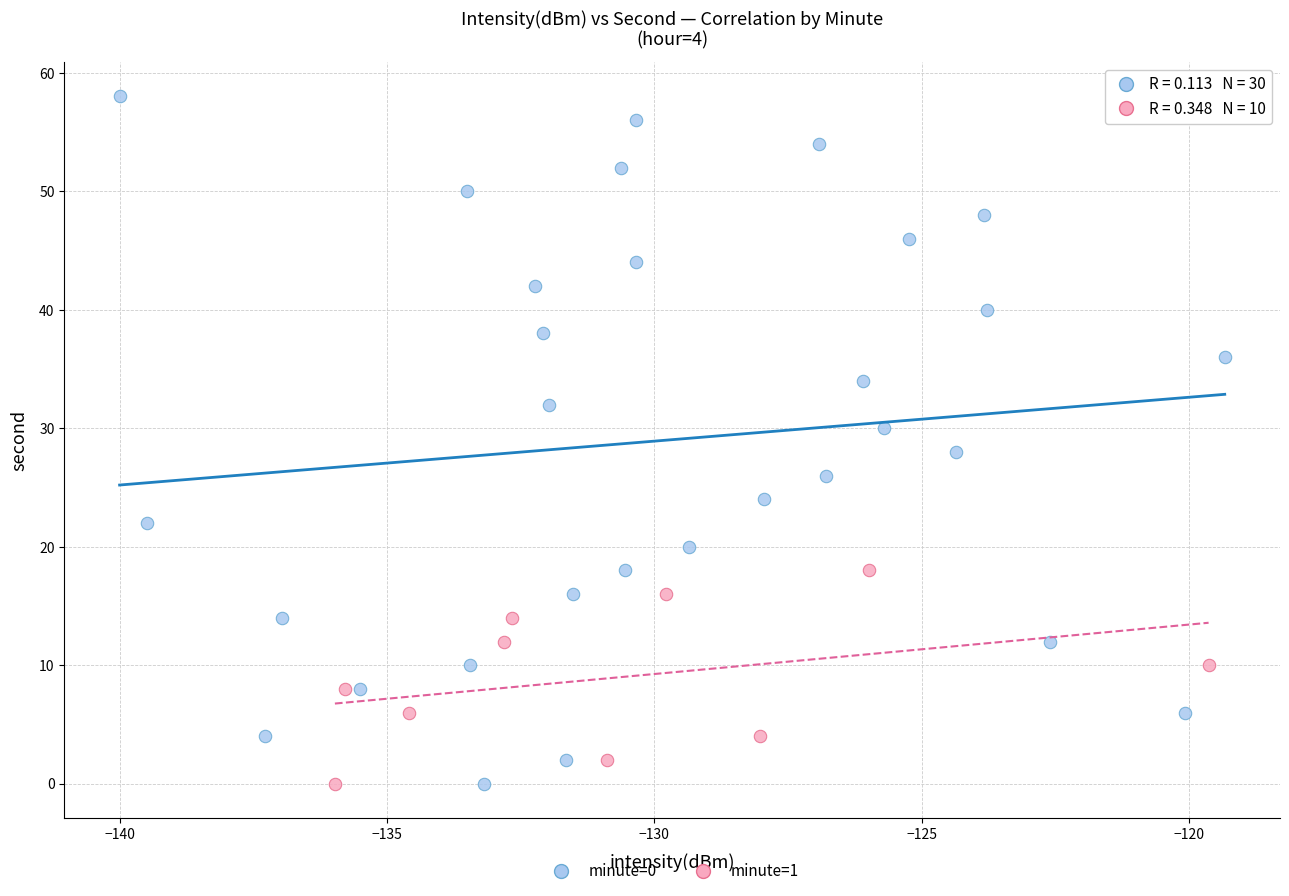

Which series has the widest spread of Y values?

minute=0